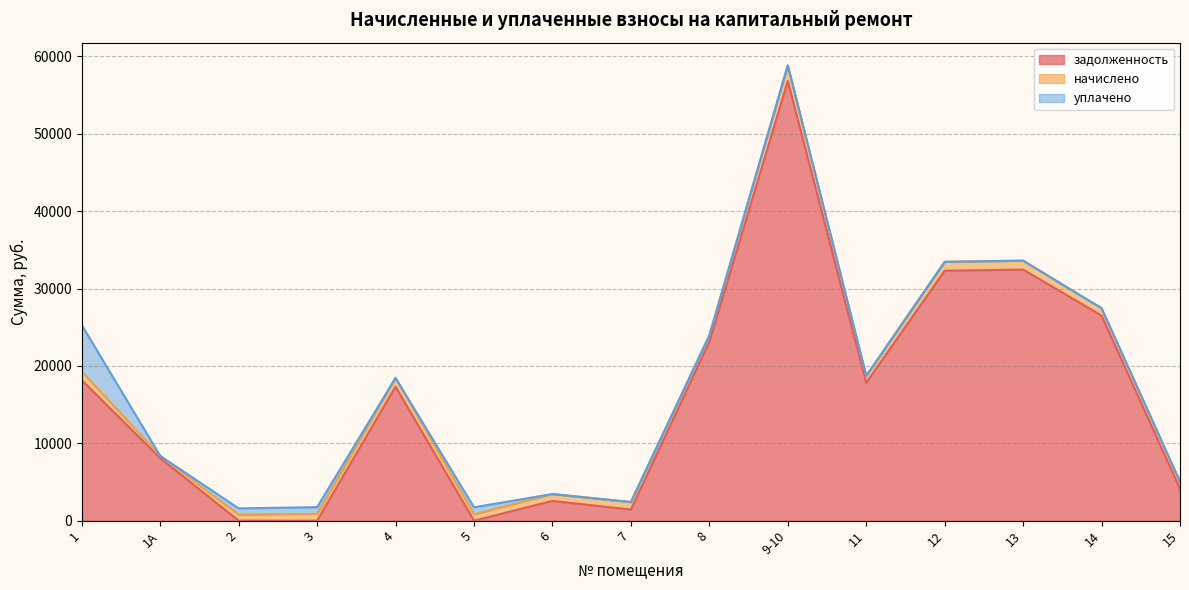

The value of уплачено at 3 is 876.0. True or false?

True